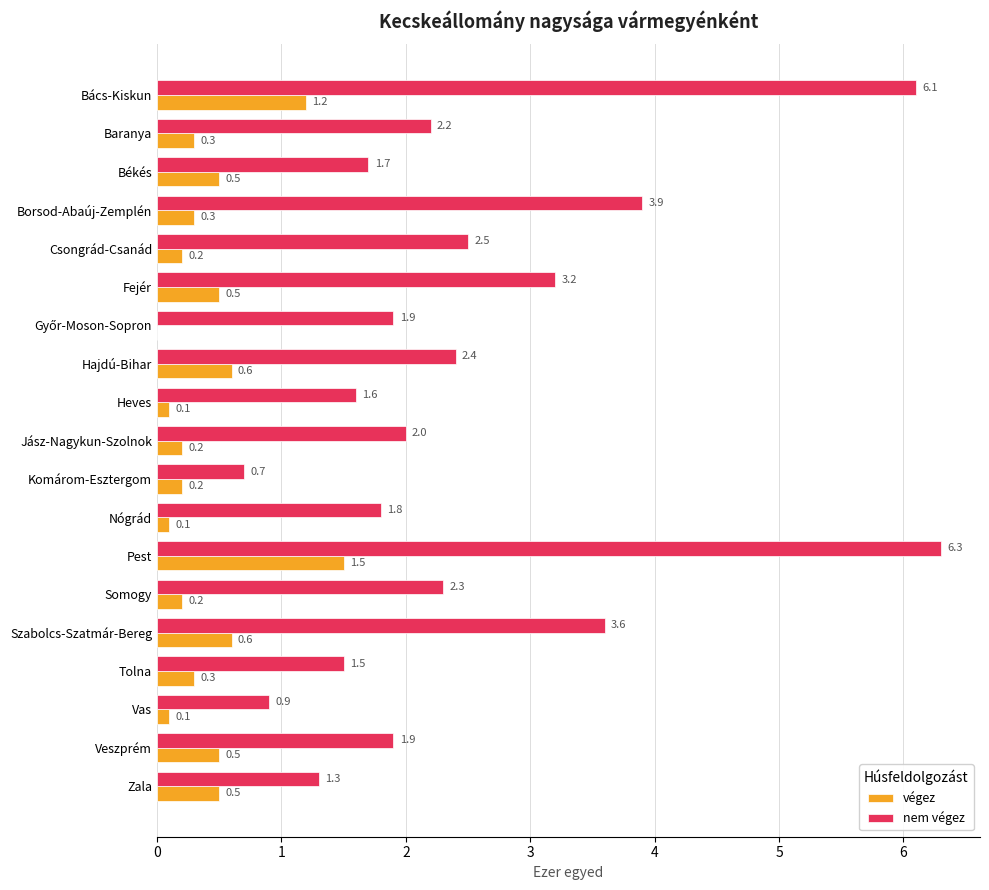

Where is nem végez nearest to the value 3?

Fejér